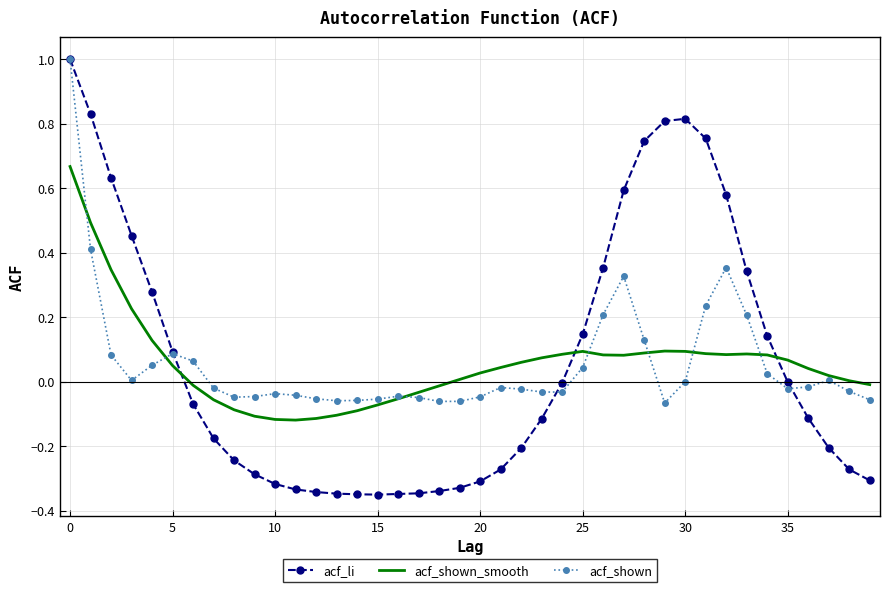

What is the maximum value shown in the chart?

1.0